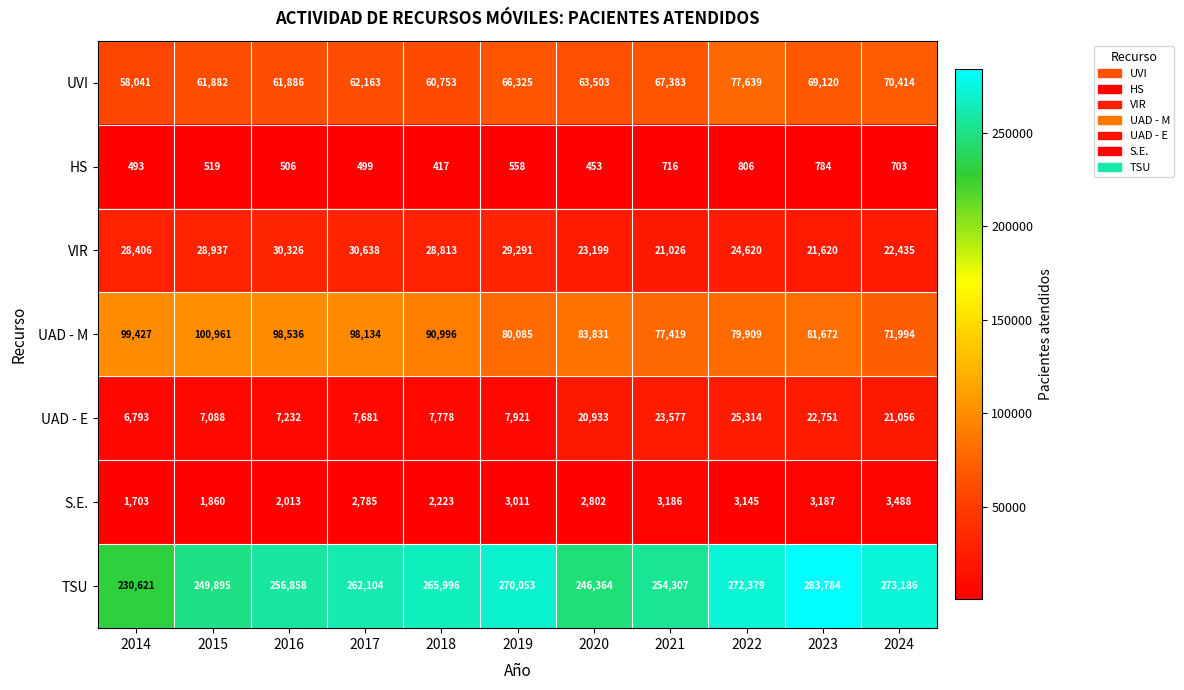

List the series in order of their peak value, highest first.

TSU, UAD - M, UVI, VIR, UAD - E, S.E., HS